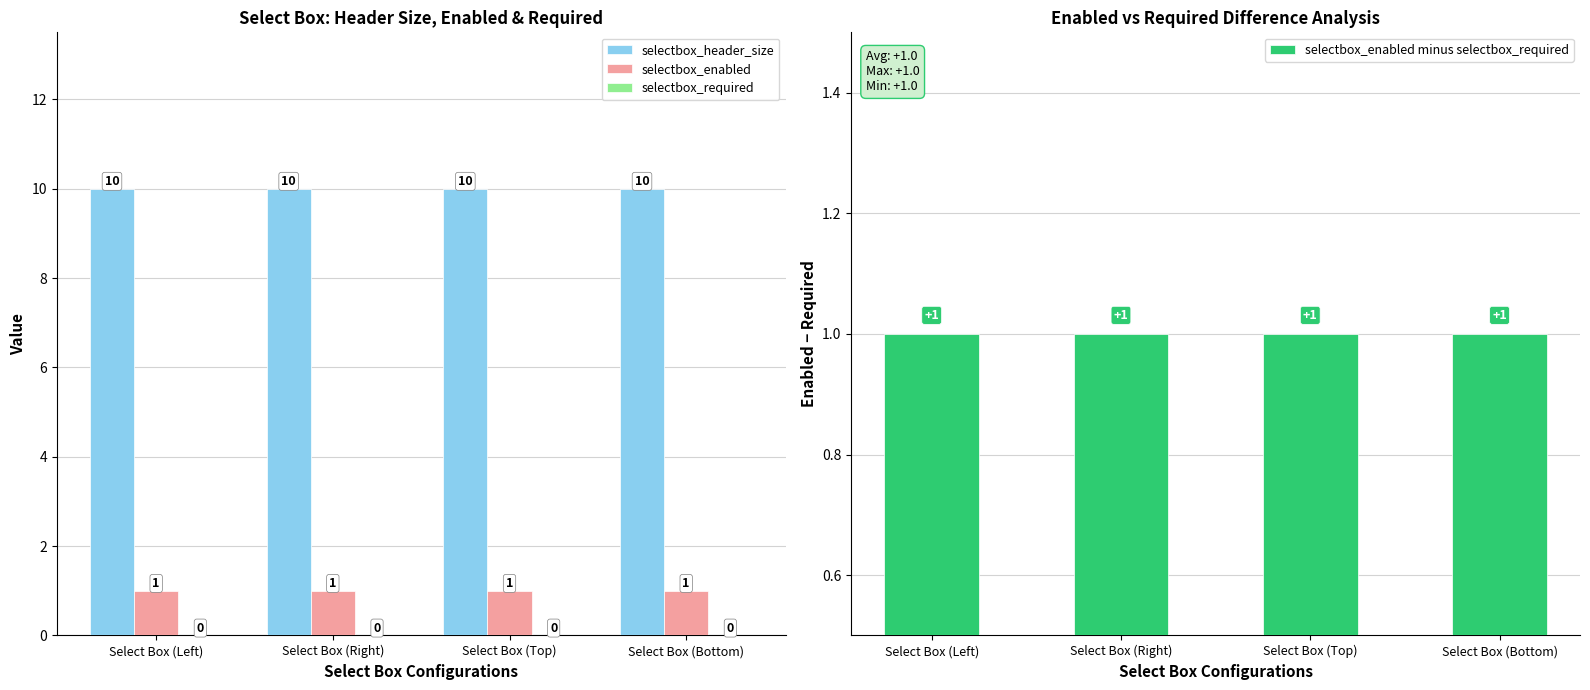

What is the label of the 2nd bar from the left?

Select Box (Right)